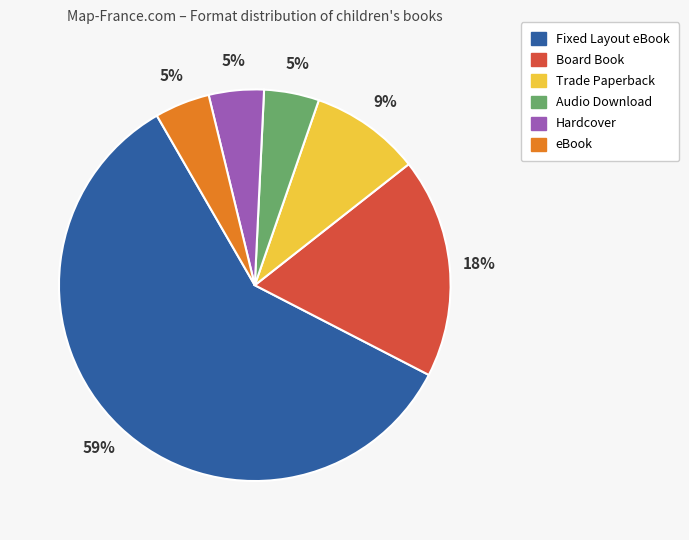

Which slice is the largest?

Fixed Layout eBook